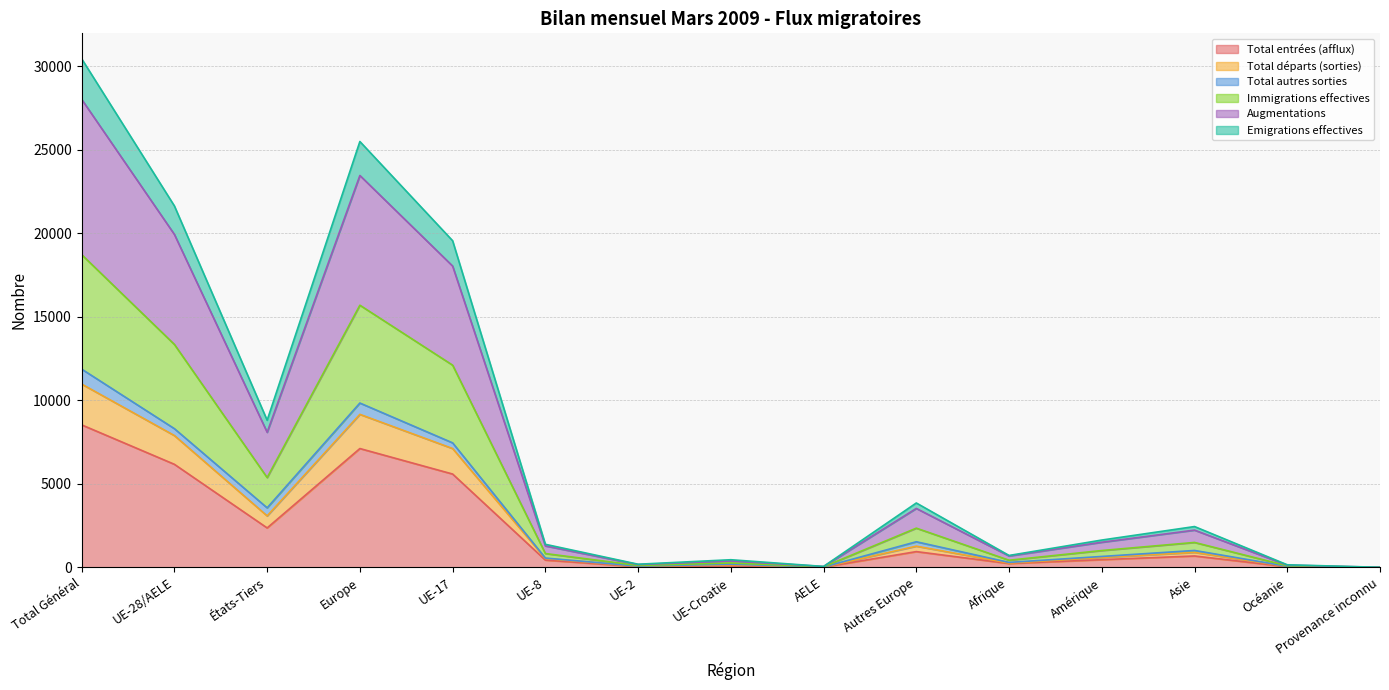

What is the value of the Augmentations point at the 11th from the left?

713